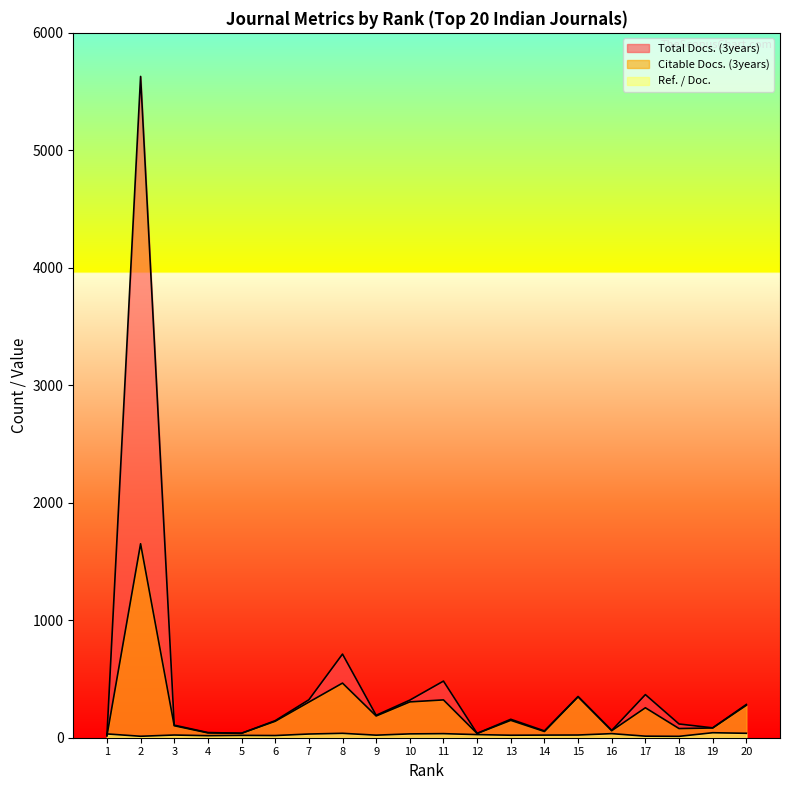

What is the sum of the Total Docs. (3years) values at 9 and 17?

558.0